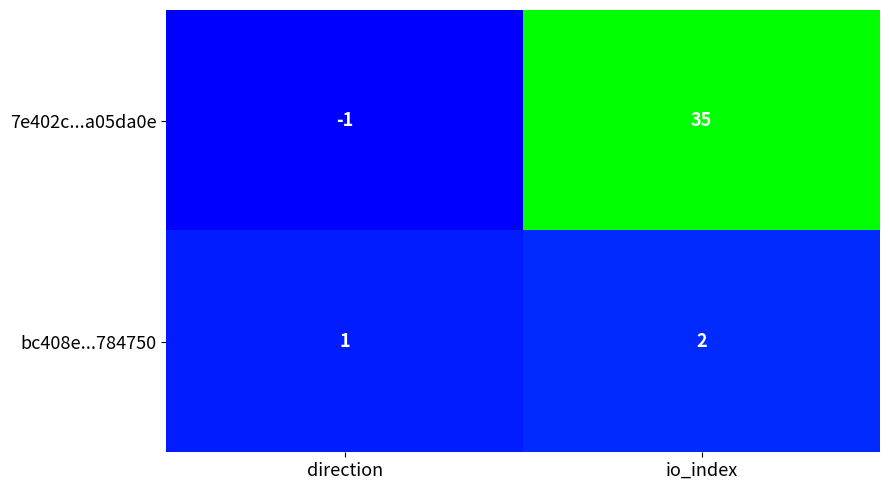

Which series has the largest range (max minus min)?

7e402c...a05da0e